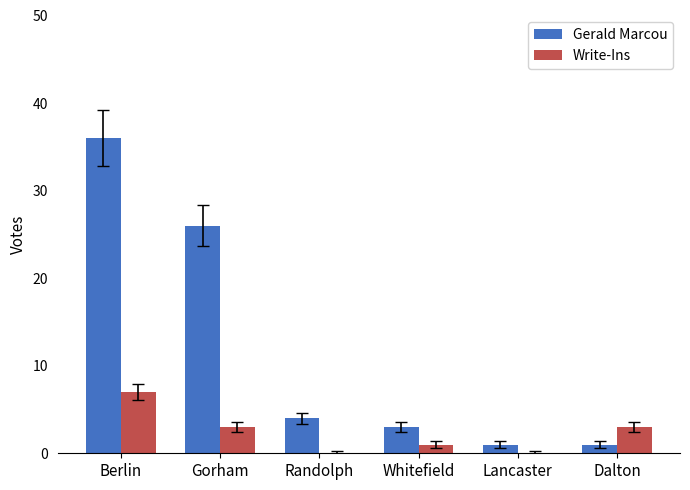

Reading left to right, extract all data points from this chart.

Gerald Marcou: Berlin=36	Gorham=26	Randolph=4	Whitefield=3	Lancaster=1	Dalton=1
Write-Ins: Berlin=7	Gorham=3	Randolph=0	Whitefield=1	Lancaster=0	Dalton=3